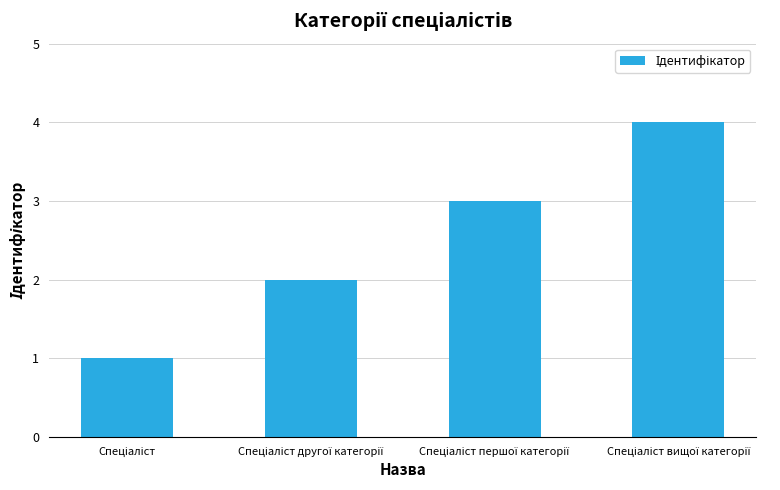

What is the maximum value shown in the chart?

4